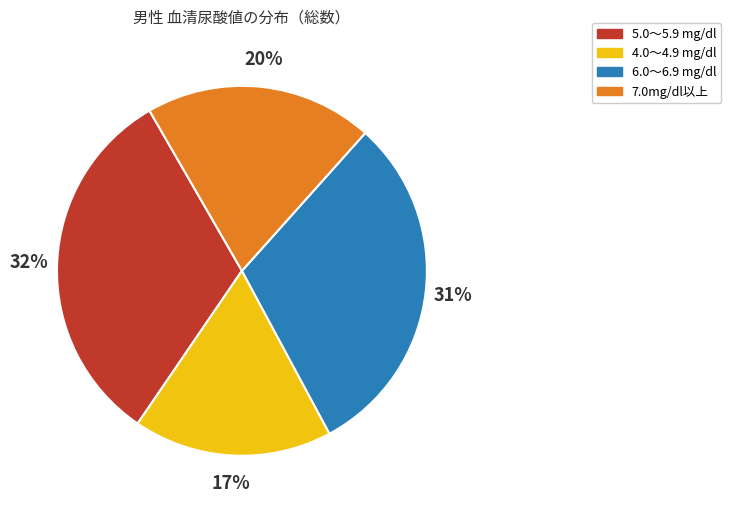

To the nearest percent, what is the difference between the largest and smallest slice percentages?

15%